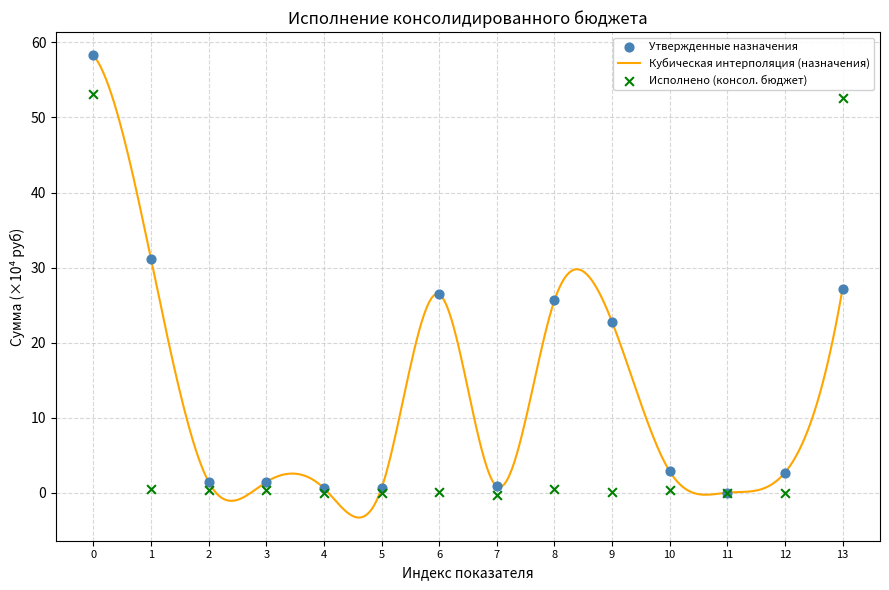

Which series reaches the maximum Y coordinate?

Утвержденные назначения (консол. бюджет)